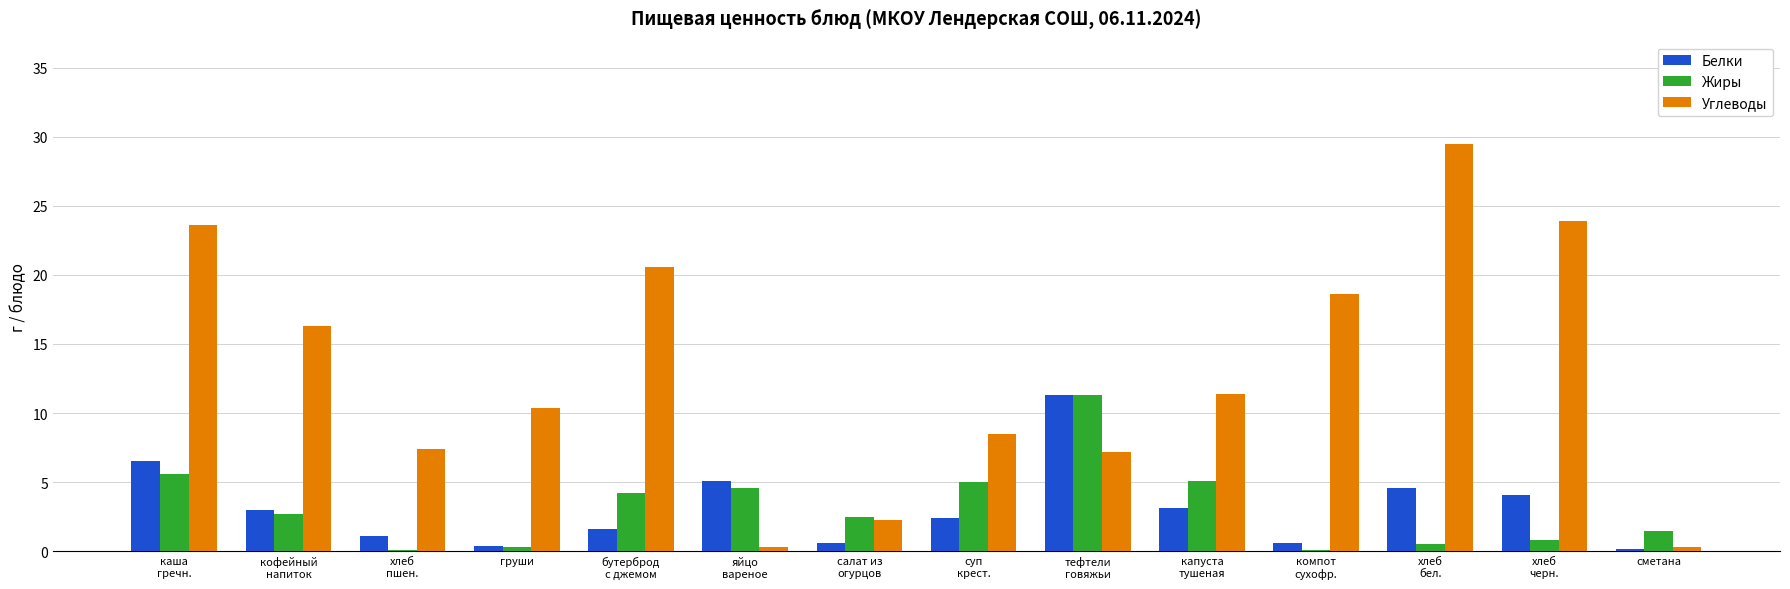

What is the sum of the Углеводы values at бутерброд
с джемом and сметана?

20.9